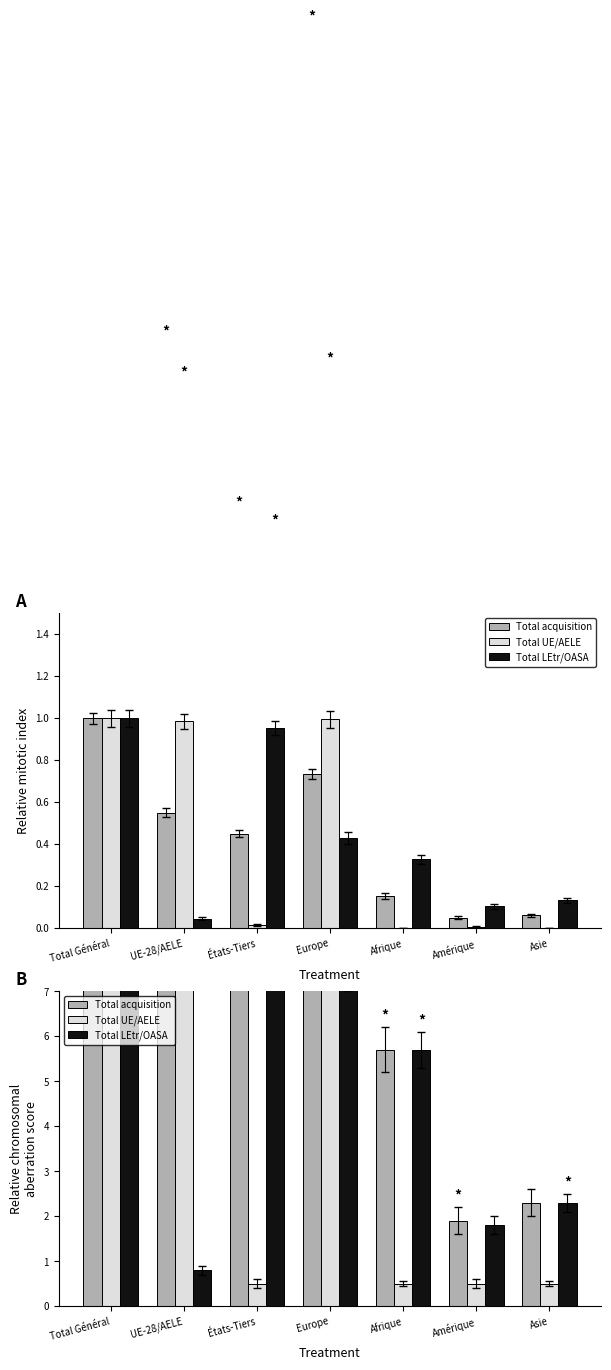

What is the label of the 6th bar from the left?

Amérique